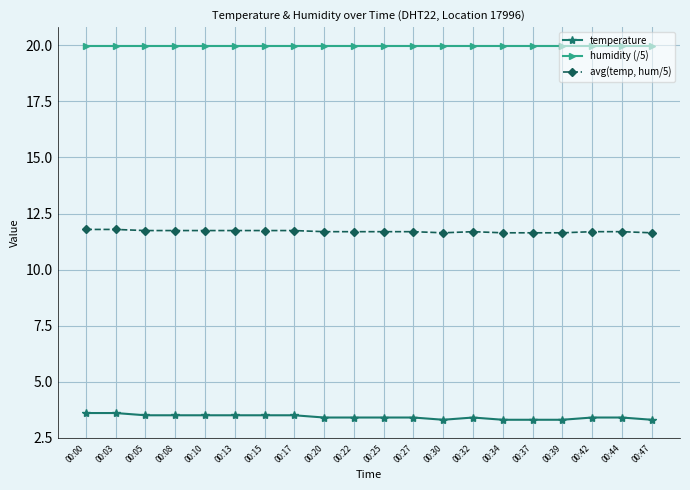

True or false: temperature has more than 0 points higher than both neighbors.

True